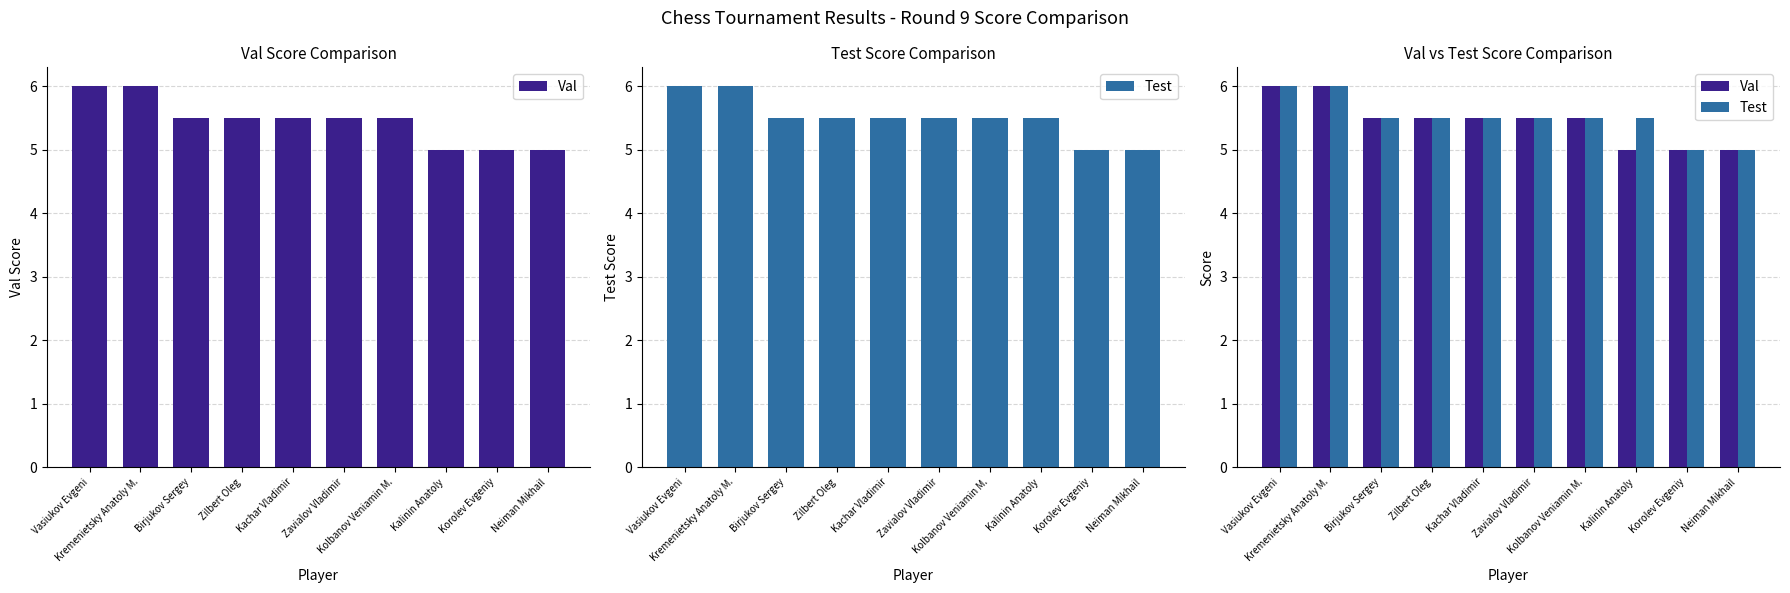

At Zavialov Vladimir, list the series in order from largest to smallest.

Val, Test